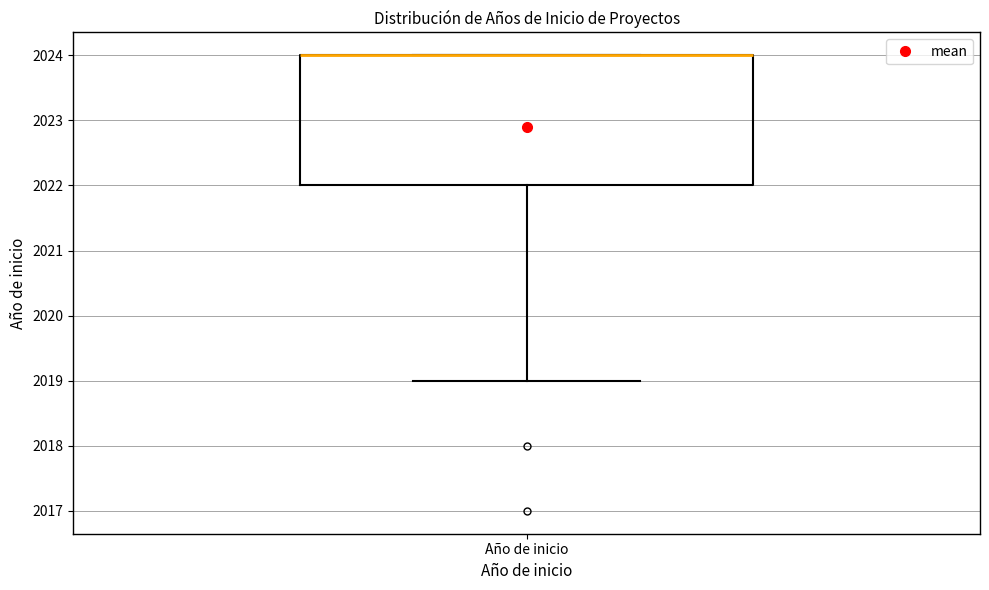

Read this box plot against the y-axis: the position of the median line, the range covered by the box, and the ends of both whiskers. The values are not printed on the chart, so give them approximately, as read against the axis.

median 2024 (drawn on the box's upper edge), box 2022 to 2024, whiskers 2019 to 2024